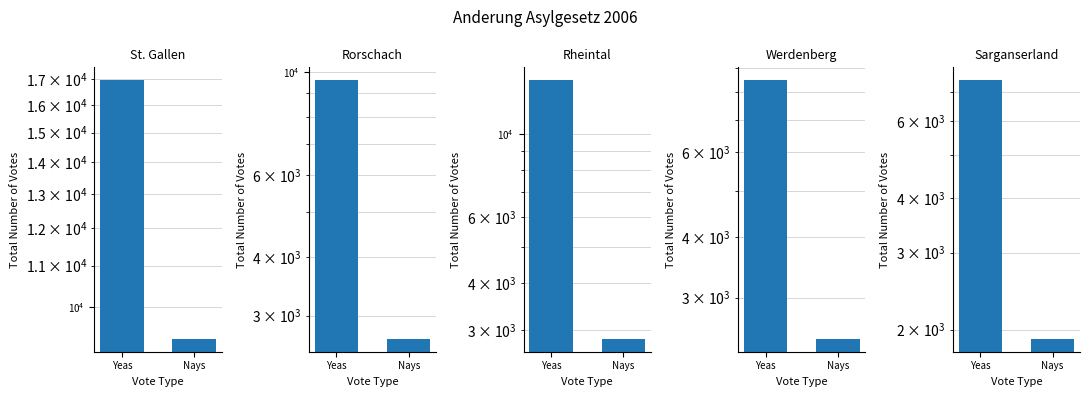

What is the greatest value displayed?

16952